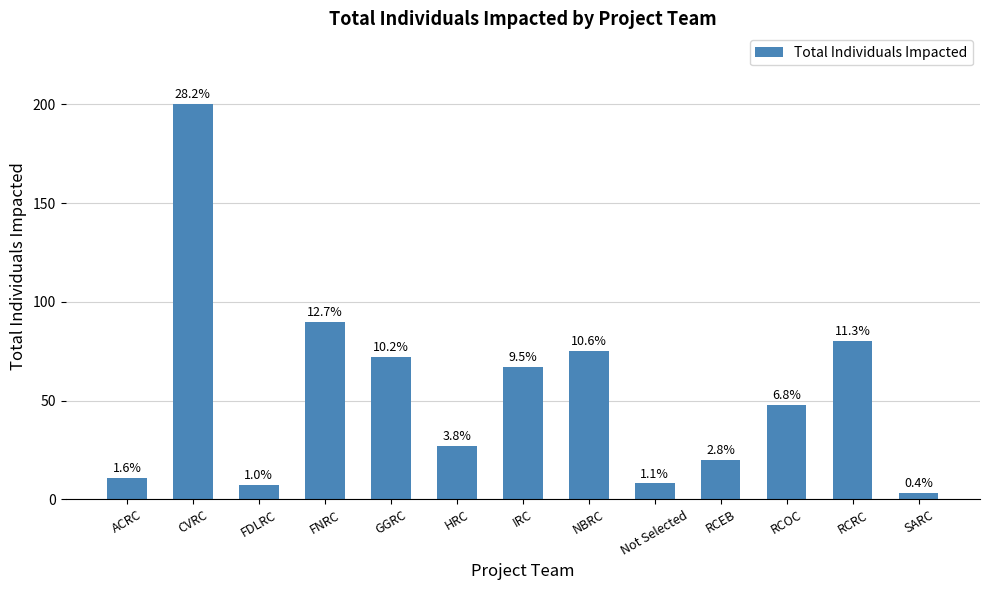

What is the change in value from GGRC to RCRC?

+8